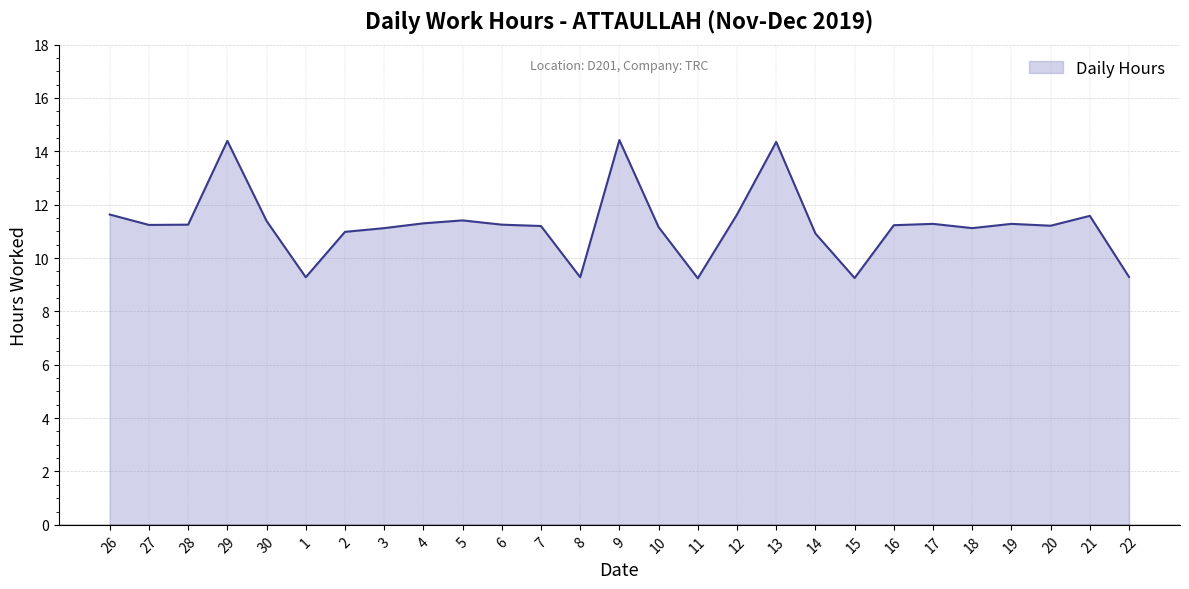

At which category does the data reach its first local peak?

29